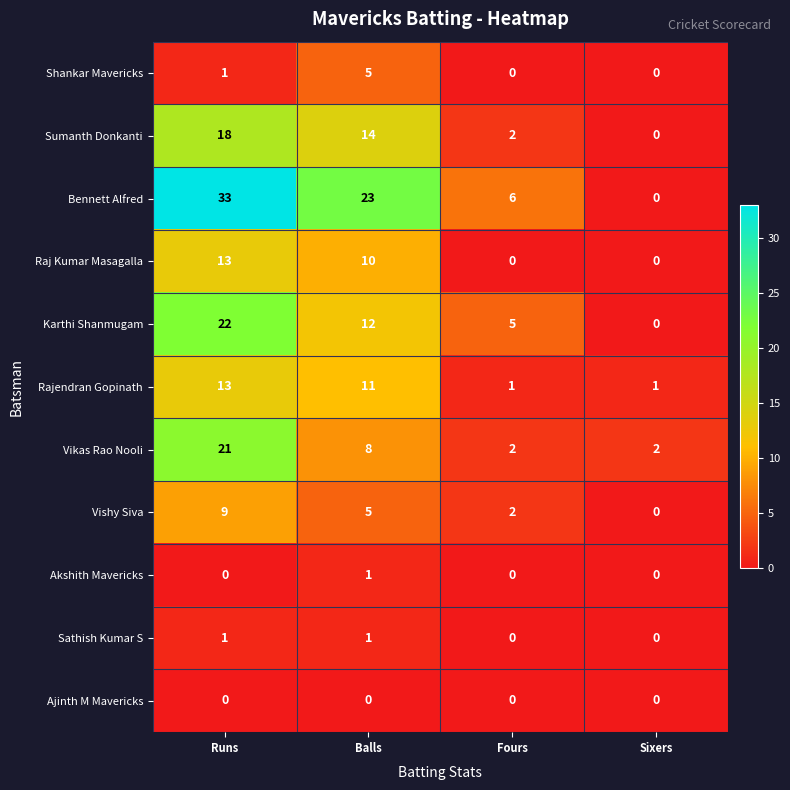

Which series has the largest total across all categories?

Bennett Alfred